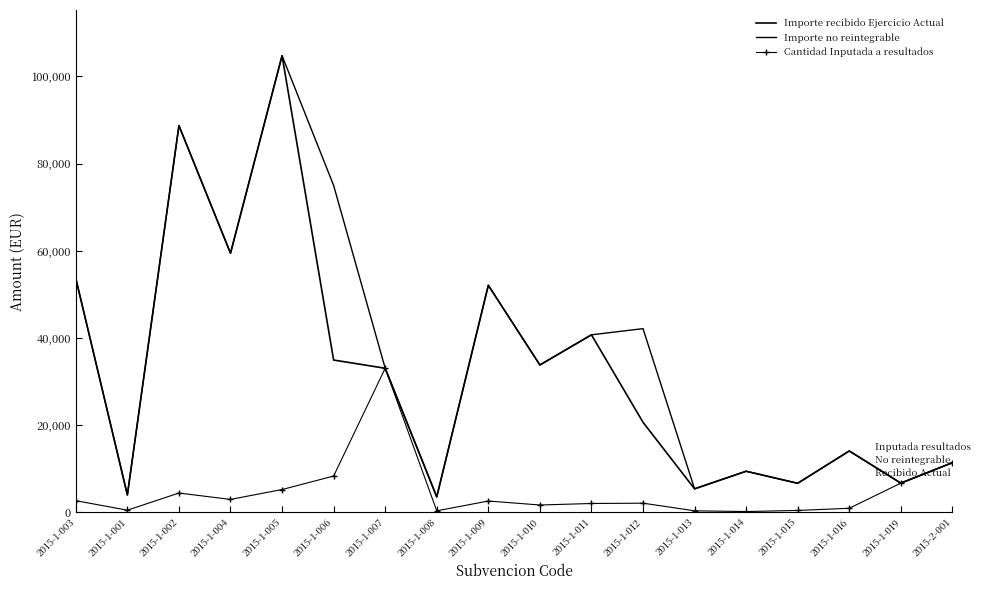

What position from the left is 2015-1-011?

11